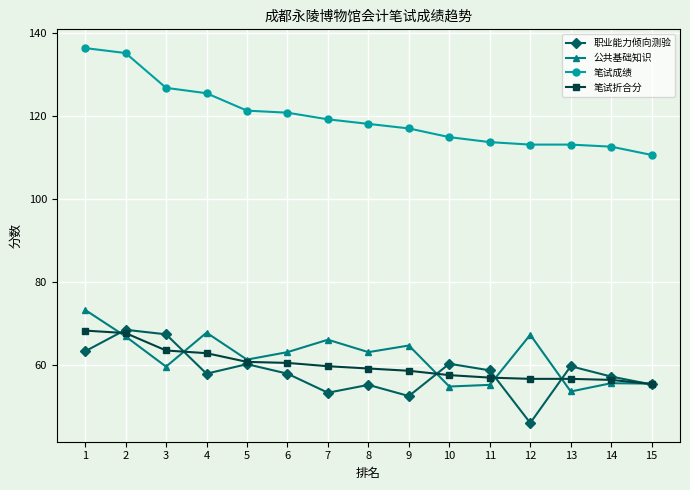

What is the value of the 笔试折合分 point at the 7th from the left?

59.6